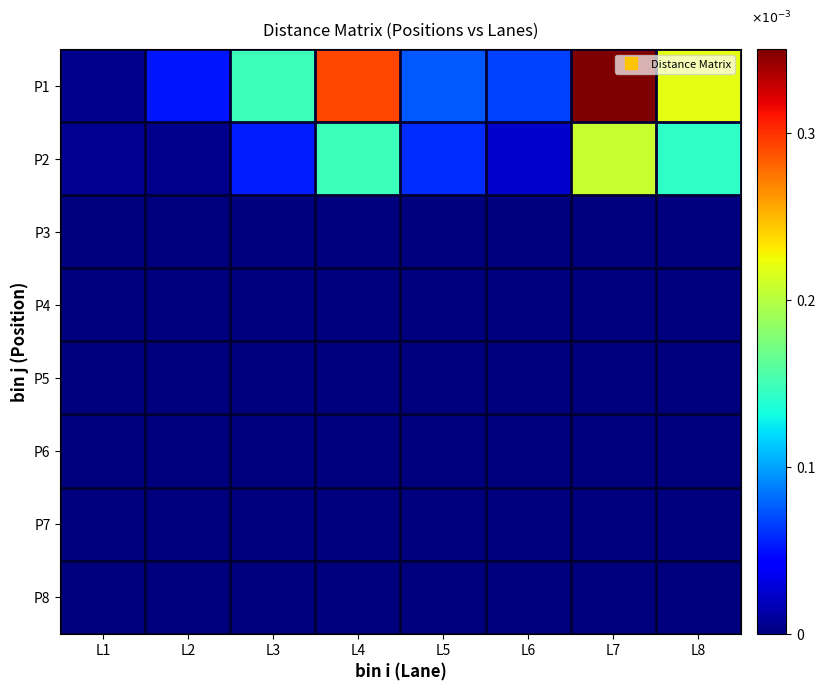

At how many categories does at least one series exceed 0?

8